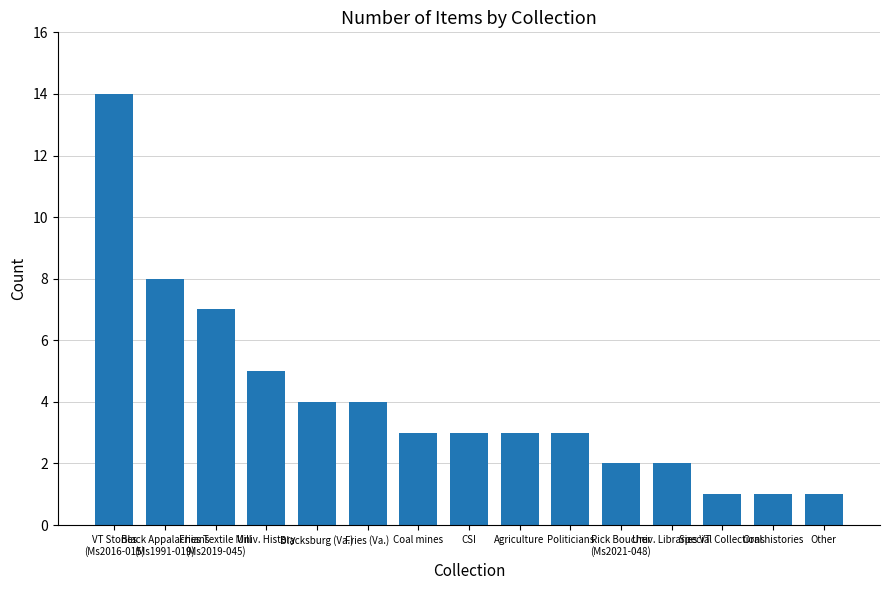

What is the maximum value shown in the chart?

14